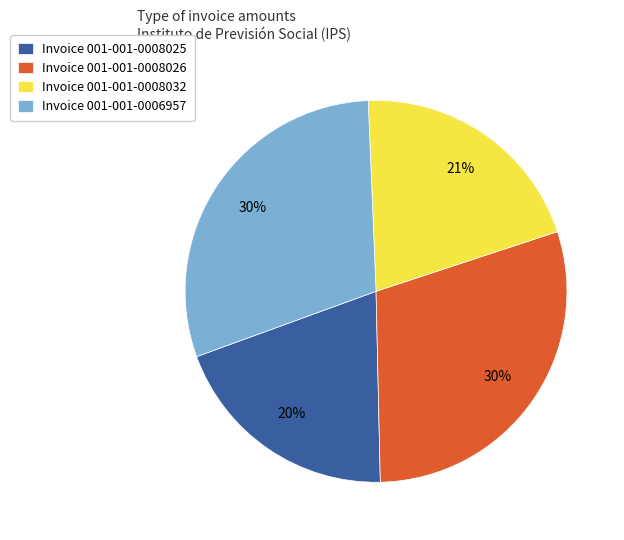

To the nearest percent, what is the average slice percentage?

25%